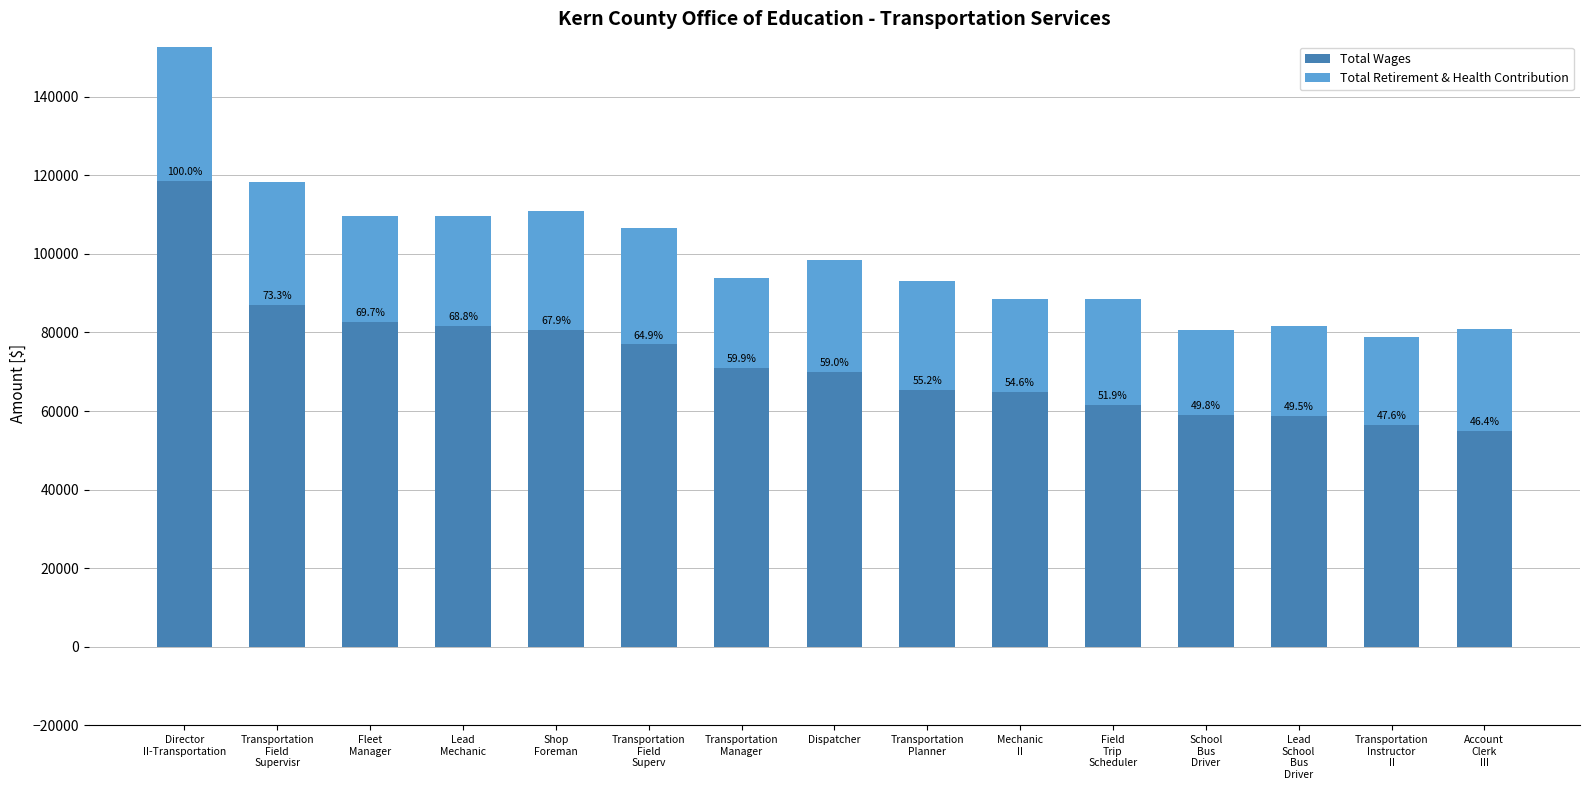

What are all the series names shown in the legend?

Total Wages, Total Retirement & Health Contribution